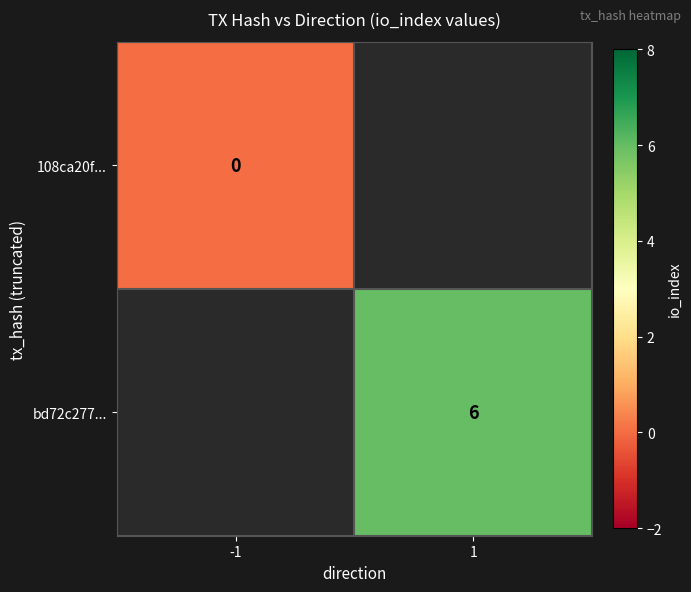

True or false: bd72c277... has a value of 9 at 1.

False